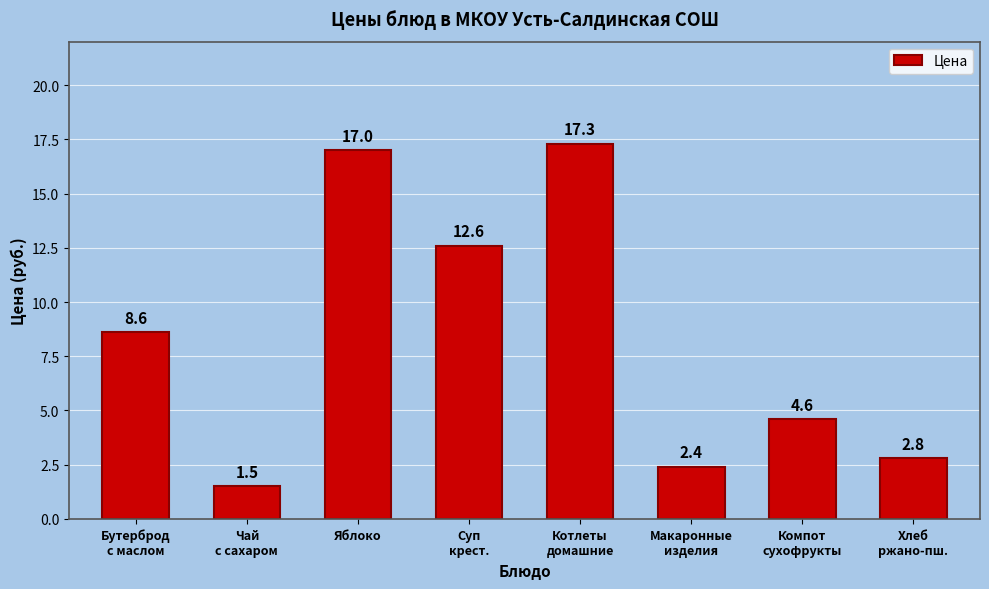

What is the sum of all values?

66.8